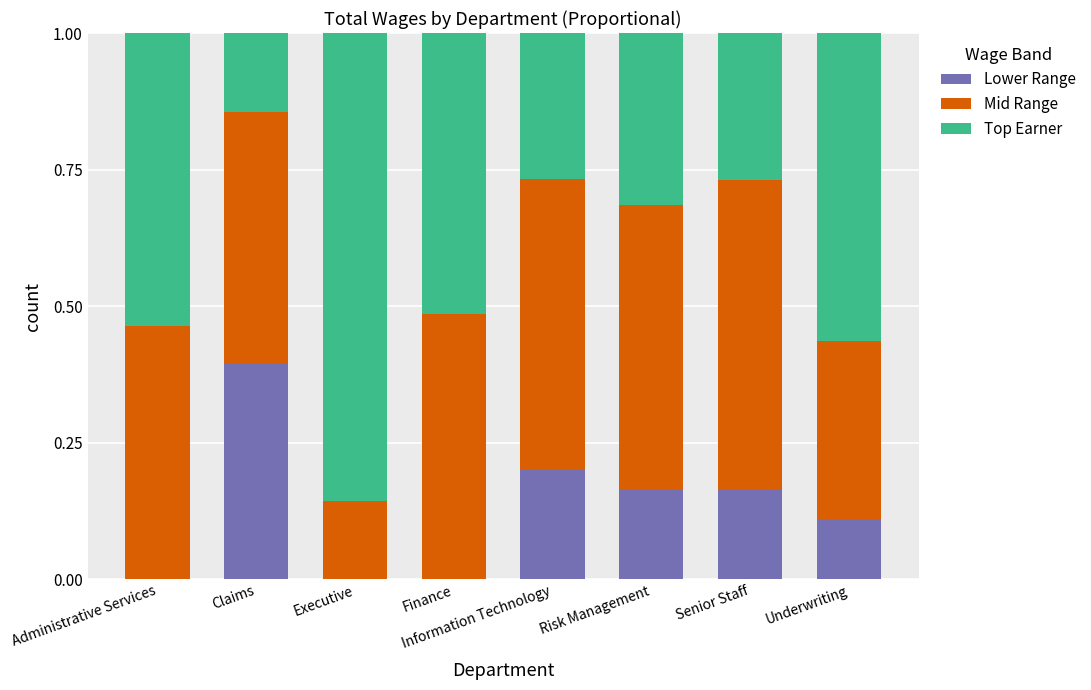

Which series has the largest total across all categories?

Mid Range